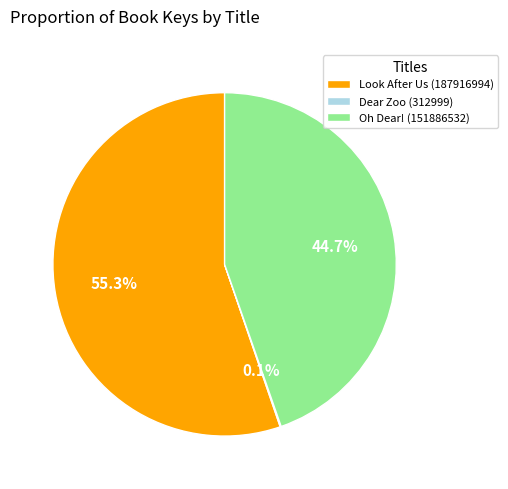

Is Look After Us (187916994) the majority of the pie?

Yes